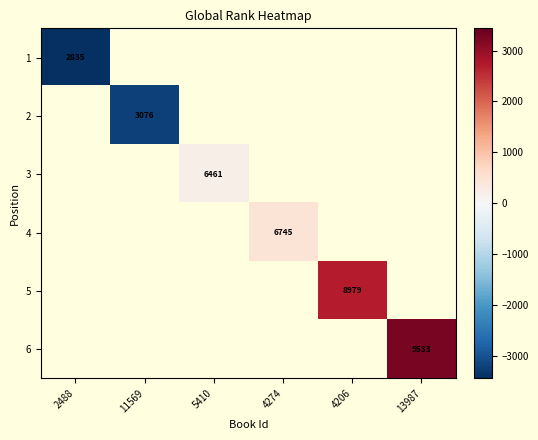

Which category has the highest value across all series?

13987